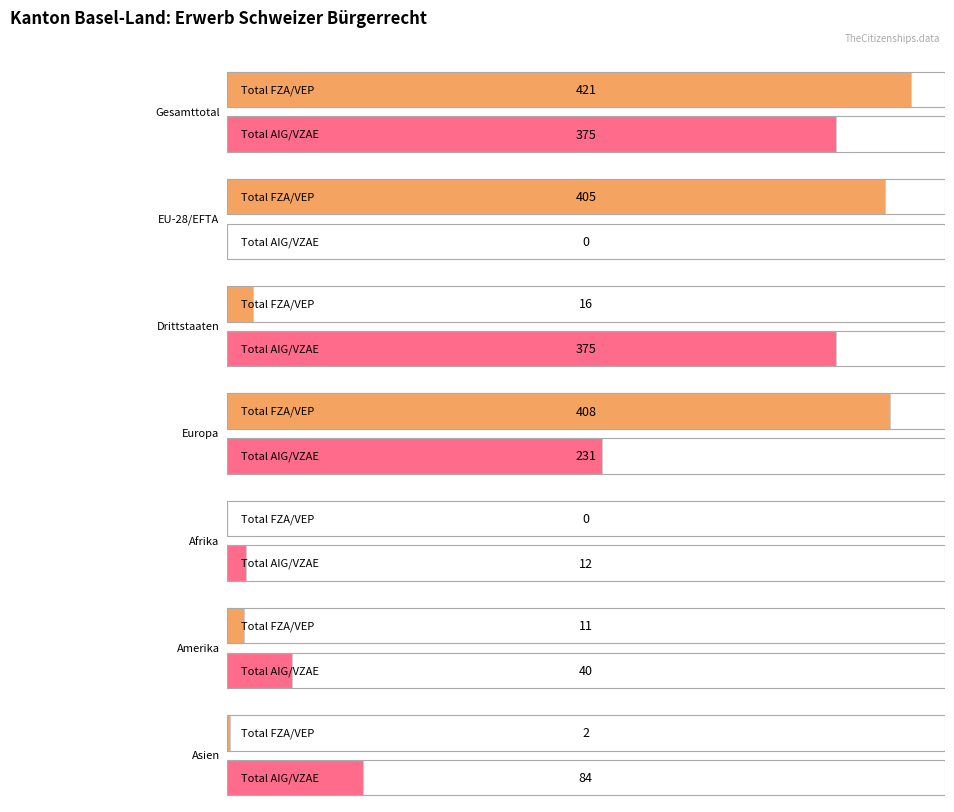

The value of Total AIG/VZAE at Drittstaaten is 375. True or false?

True